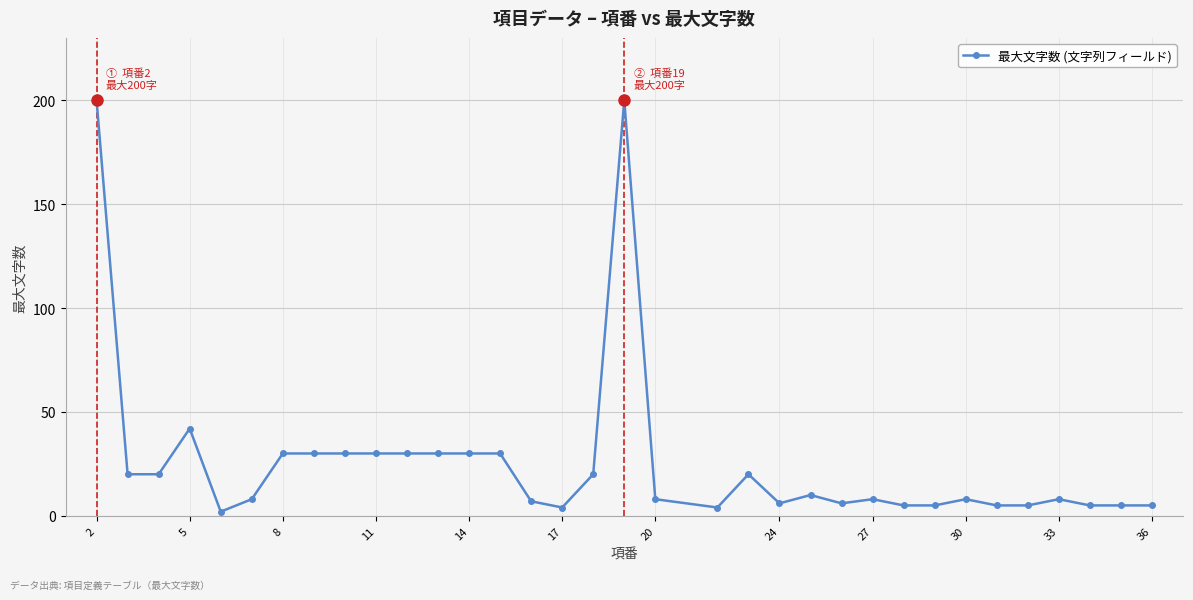

True or false: the data has more than 1 interior local peaks.

True